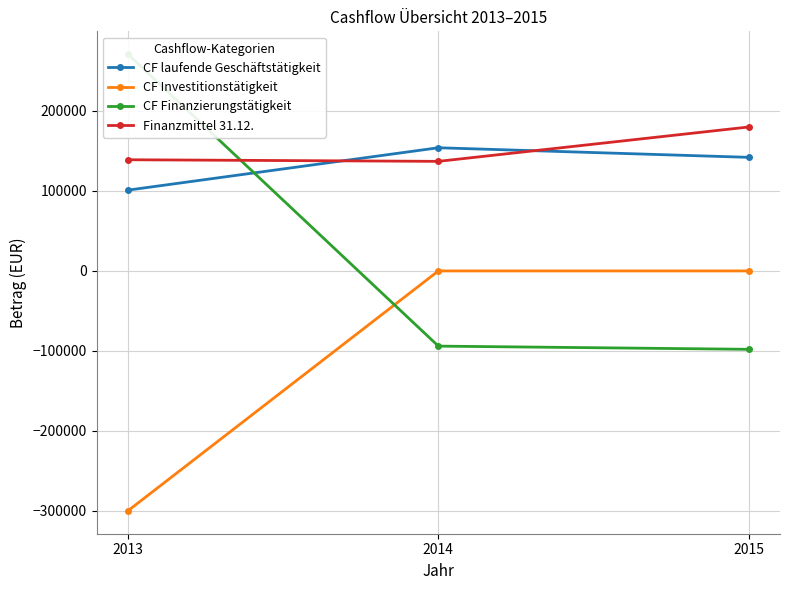

At how many categories does at least one series exceed 19905?

3